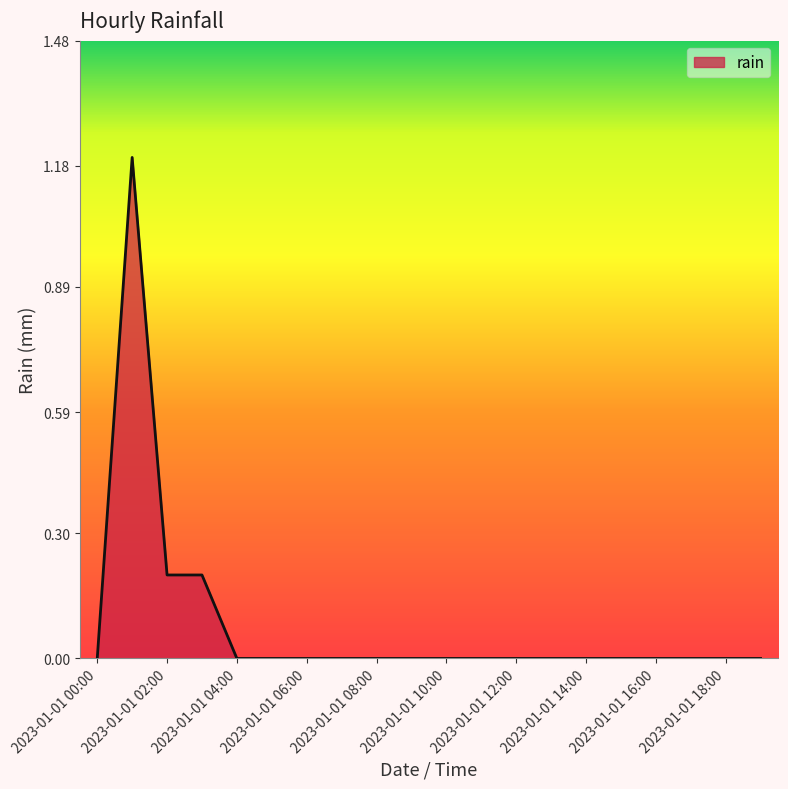

What is the difference between the maximum and minimum values?

1.2